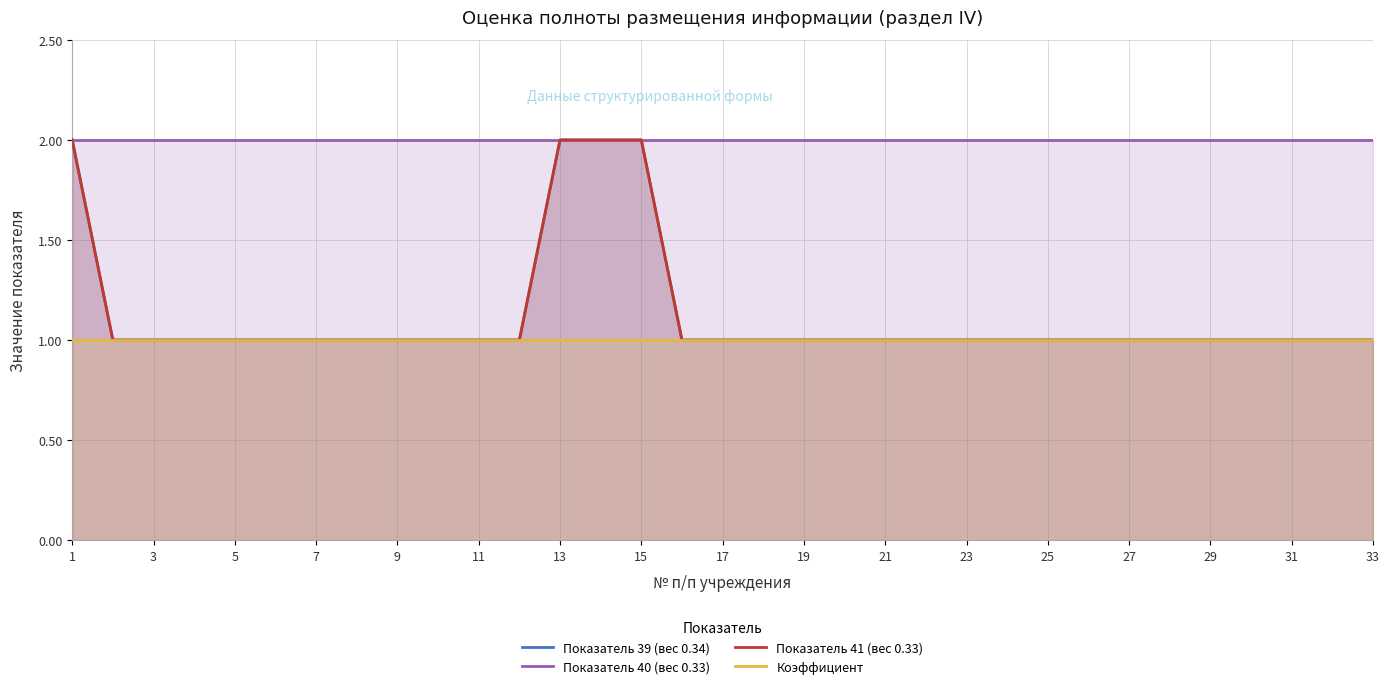

What is the spread (max minus min) of values at 19?

1